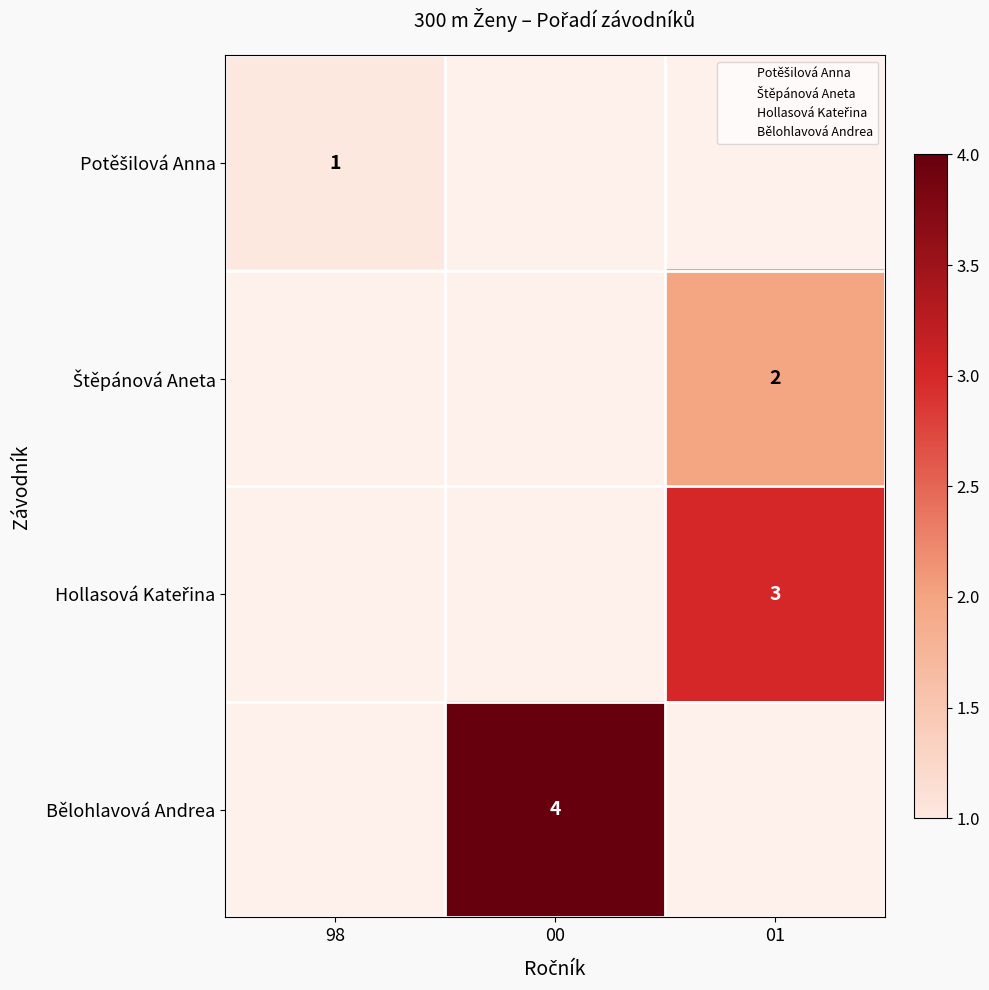

List the series in order of their overall mean, lowest first.

Potěšilová Anna, Štěpánová Aneta, Hollasová Kateřina, Bělohlavová Andrea